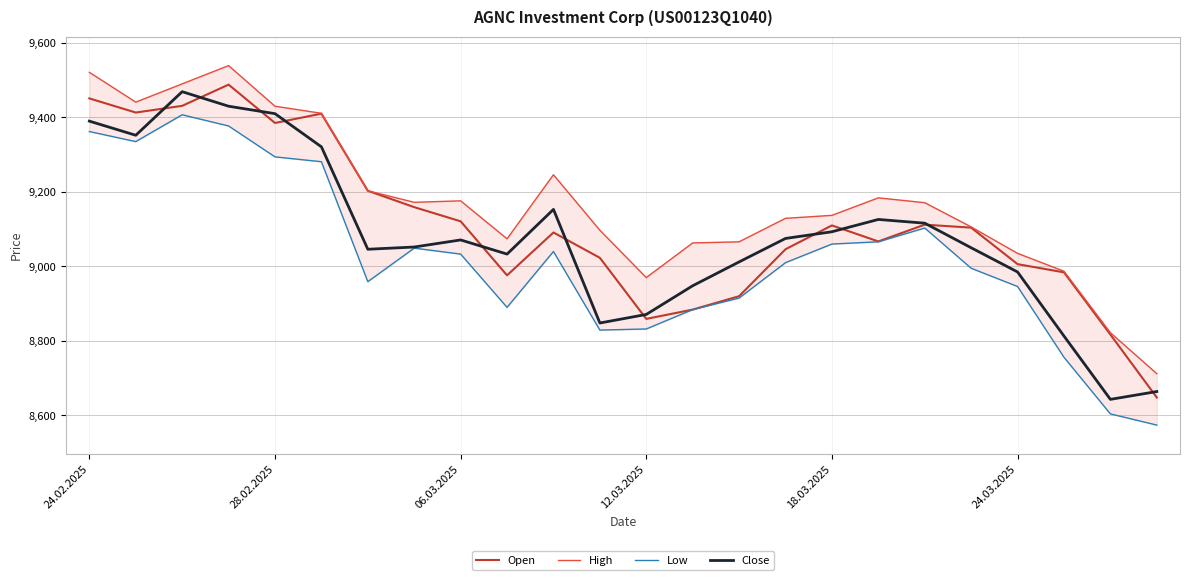

What value does the Open series have at 22, to the nearest 50?

8800